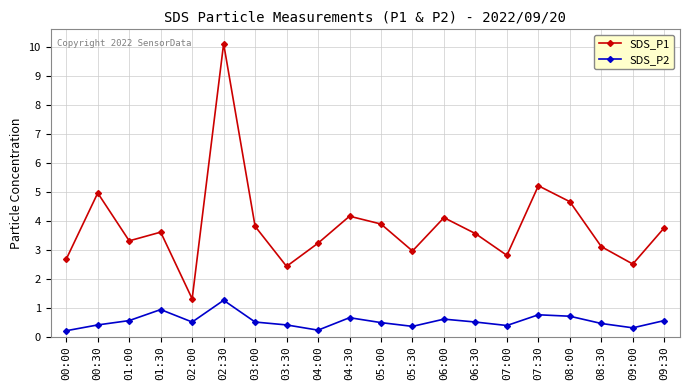

What value does the SDS_P1 series have at 02:30?

10.1